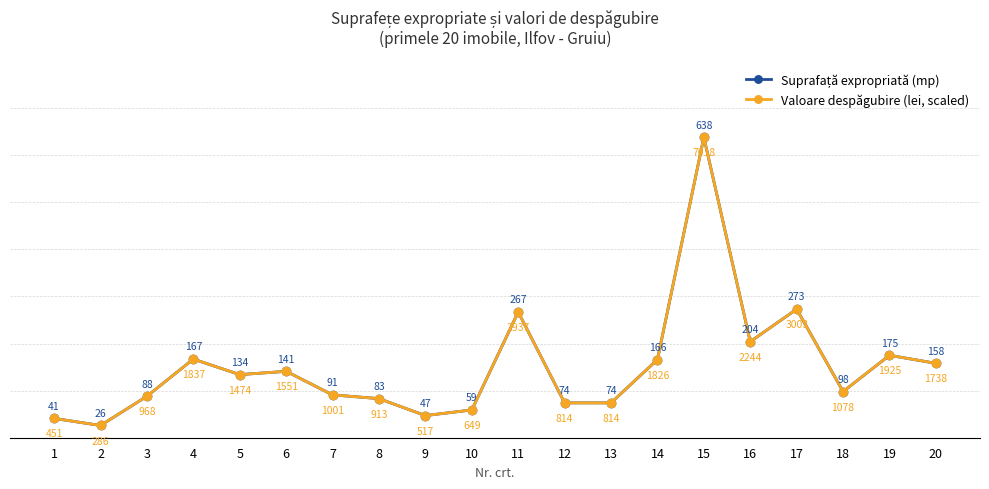

Is it true that Valoare despăgubire (lei, scaled) equals 111 at 12?

False